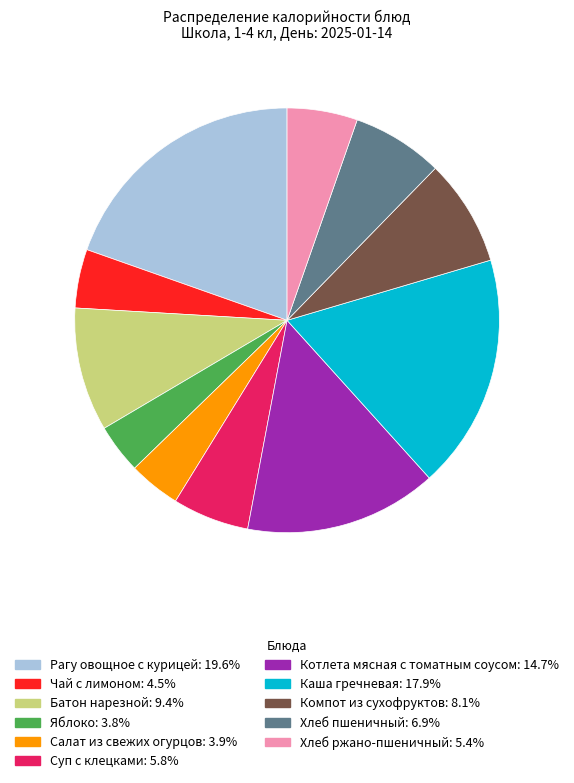

Which slice is the largest?

Рагу овощное с курицей